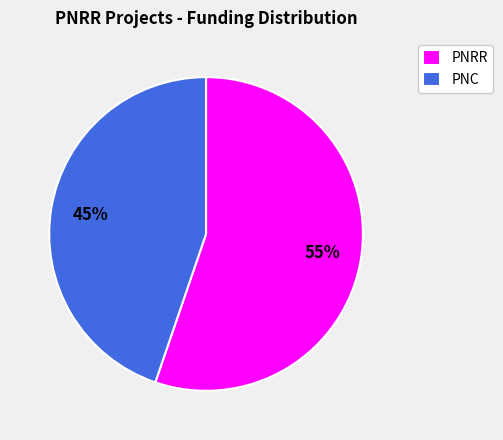

Approximately how many times larger is the value at PNC compared to PNRR?

0.8